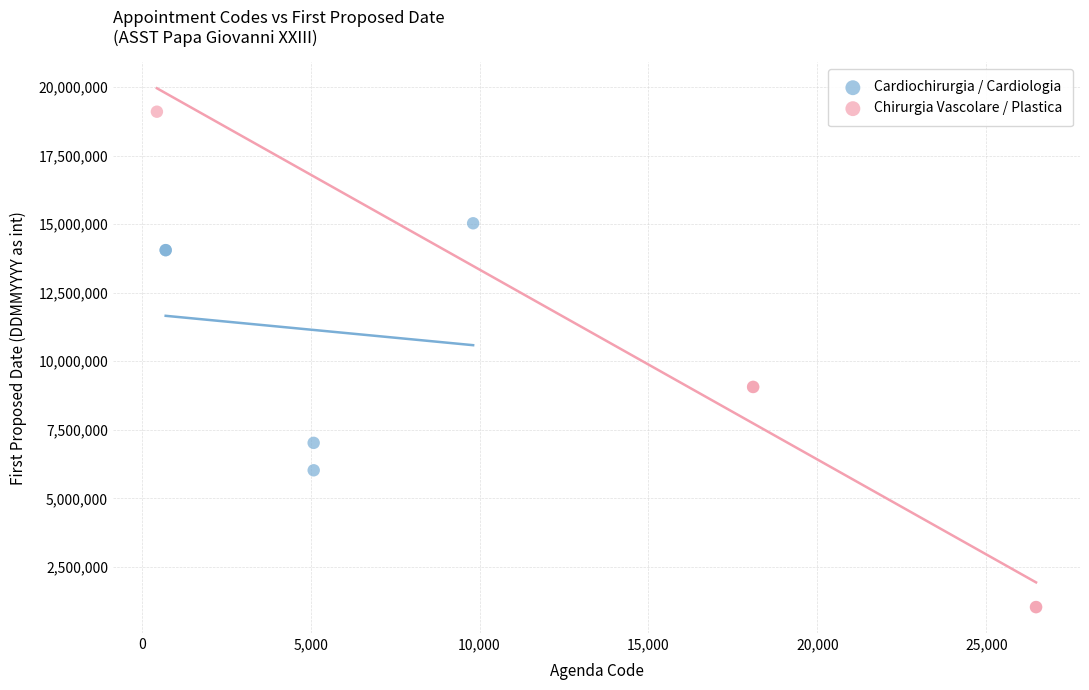

Which series has the widest spread of Y values?

Chirurgia Vascolare / Plastica